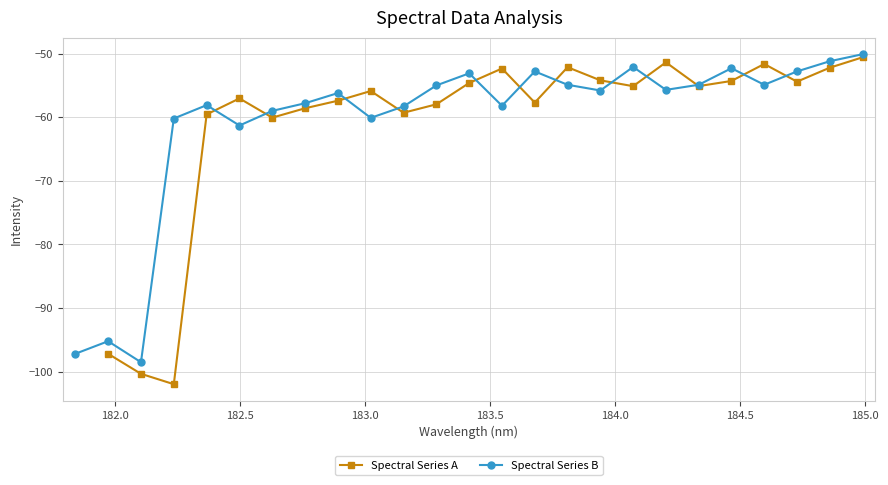

Does the chart have visible grid lines?

Yes